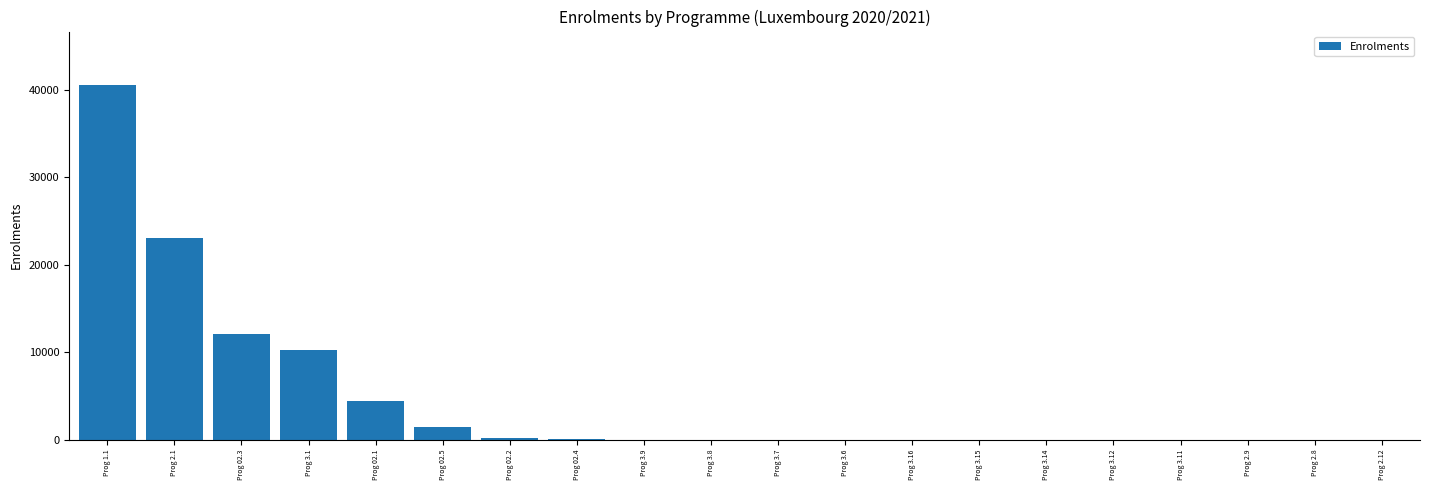

How many data points does each series have?

20